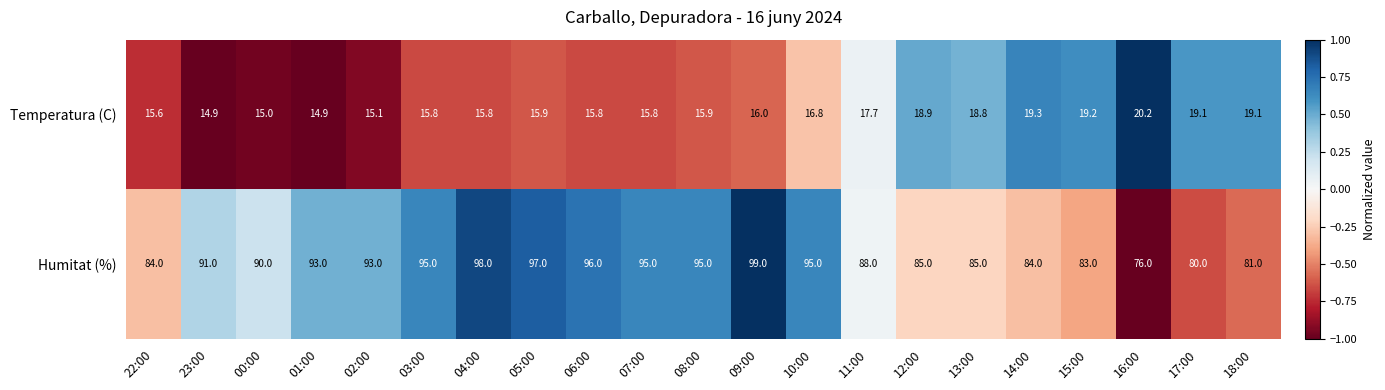

How many values in the Temperatura (C) series are below 15?

2